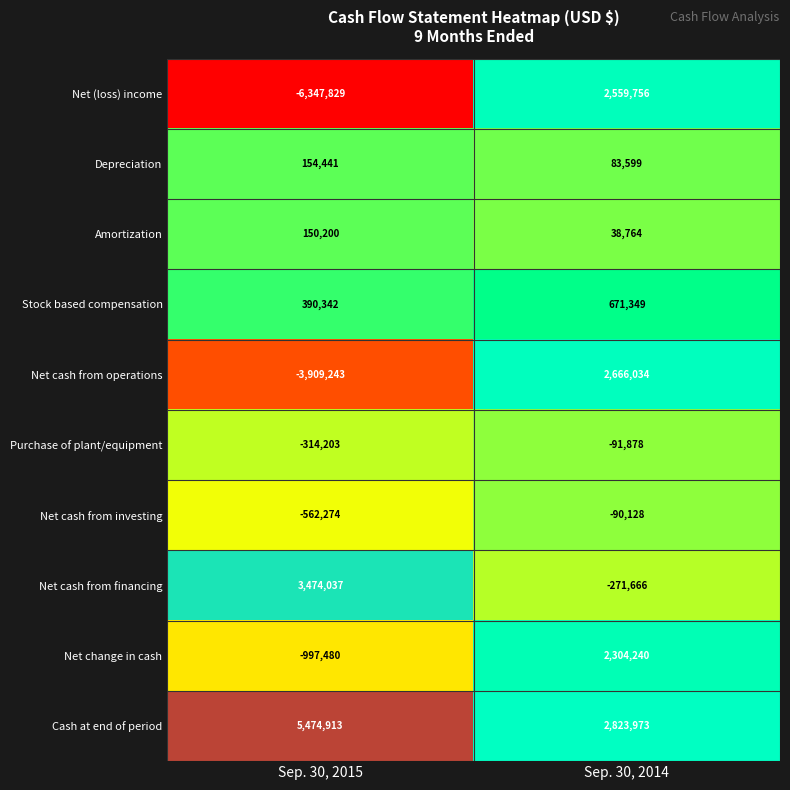

Which series has the largest total across all categories?

Cash at end of period